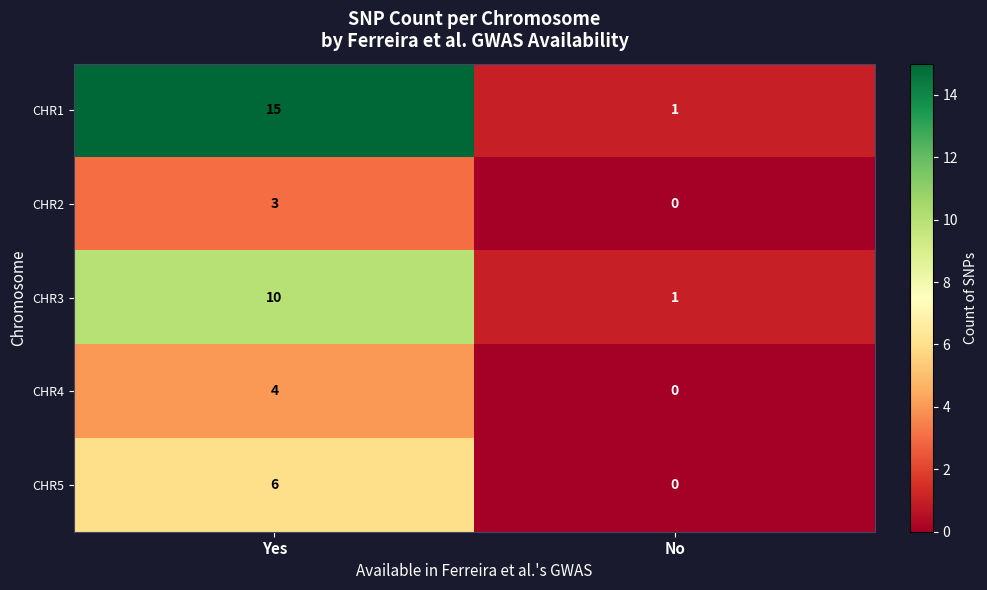

Reading left to right, extract all data points from this chart.

CHR1: 15	1
CHR2: 3	0
CHR3: 10	1
CHR4: 4	0
CHR5: 6	0